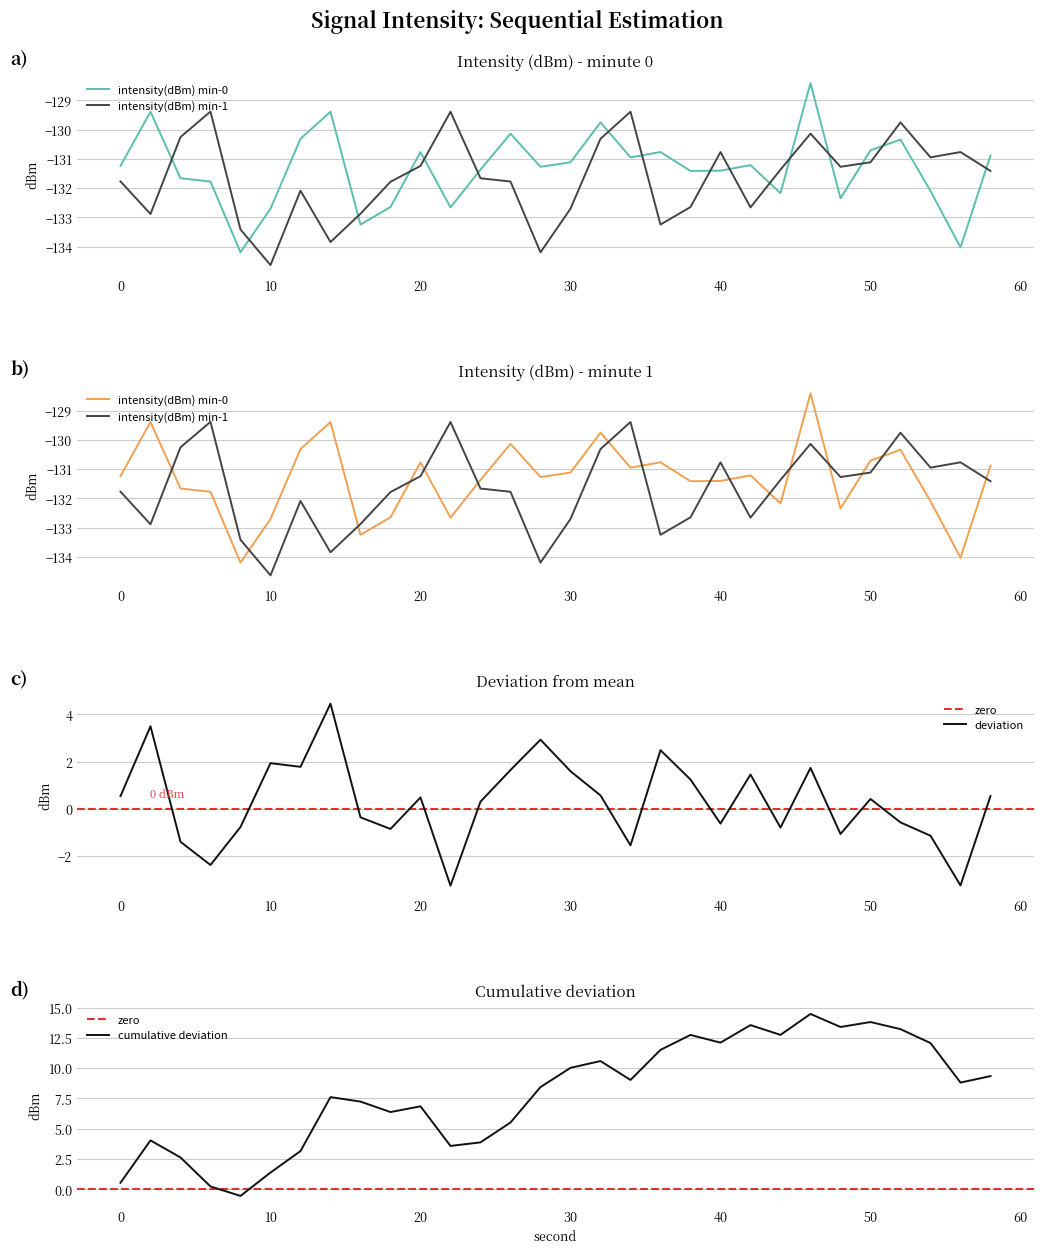

What is the lowest value of the deviation series?

-3.3